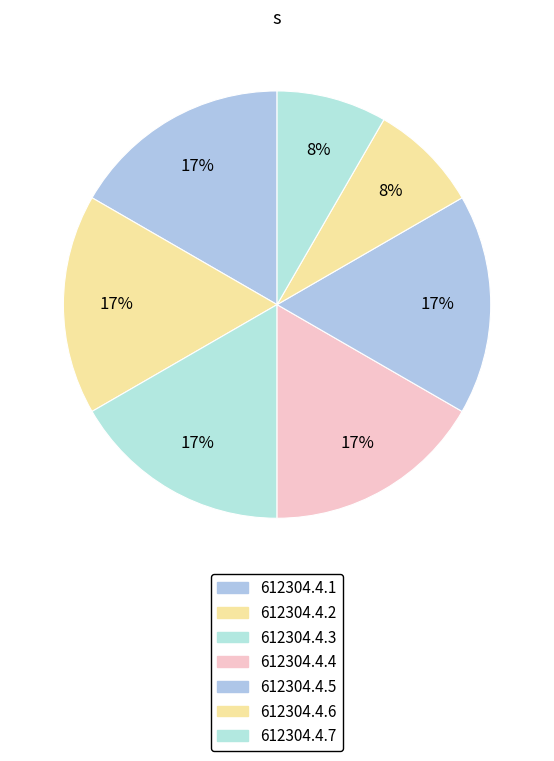

Count the number of slices in the pie.

7